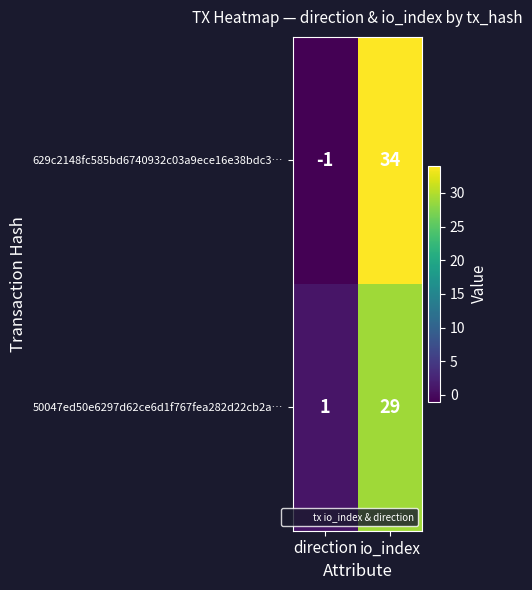

Reading left to right, list all the values displayed in this chart.

629c2148fc585bd6740932c03a9ece16e38bdc3…: -1	34
50047ed50e6297d62ce6d1f767fea282d22cb2a…: 1	29